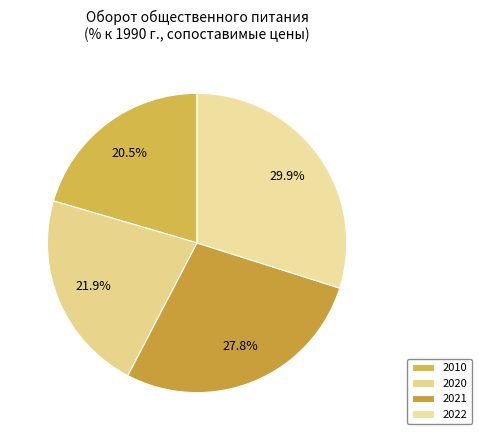

Which has a higher value, 2022 or 2010?

2022